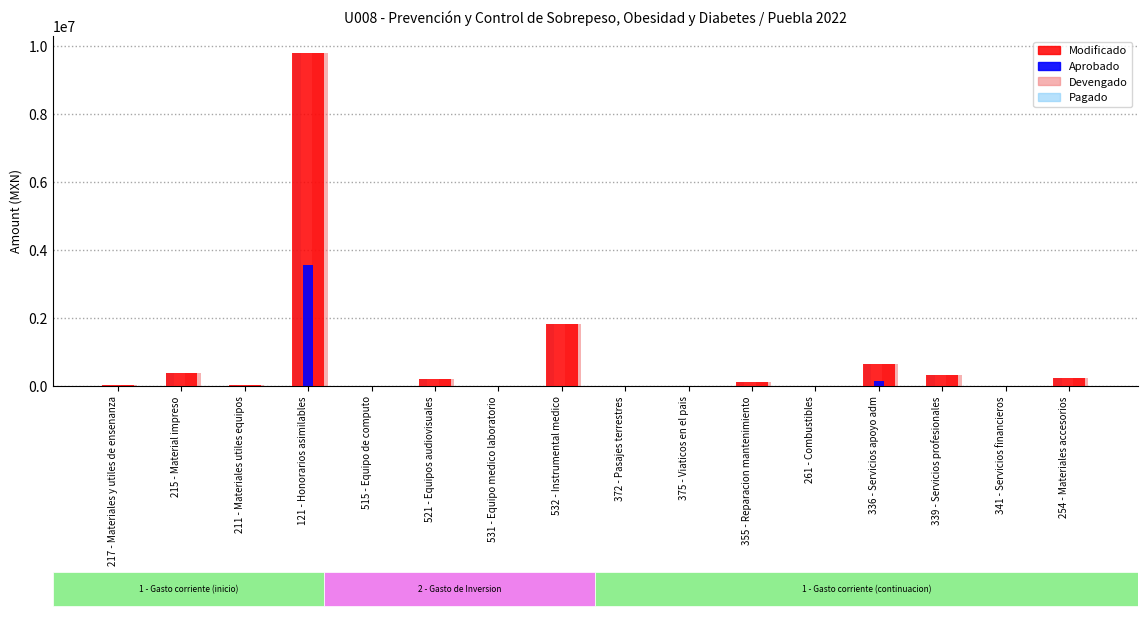

What are all the series names shown in the legend?

Modificado, Aprobado, Devengado, Pagado